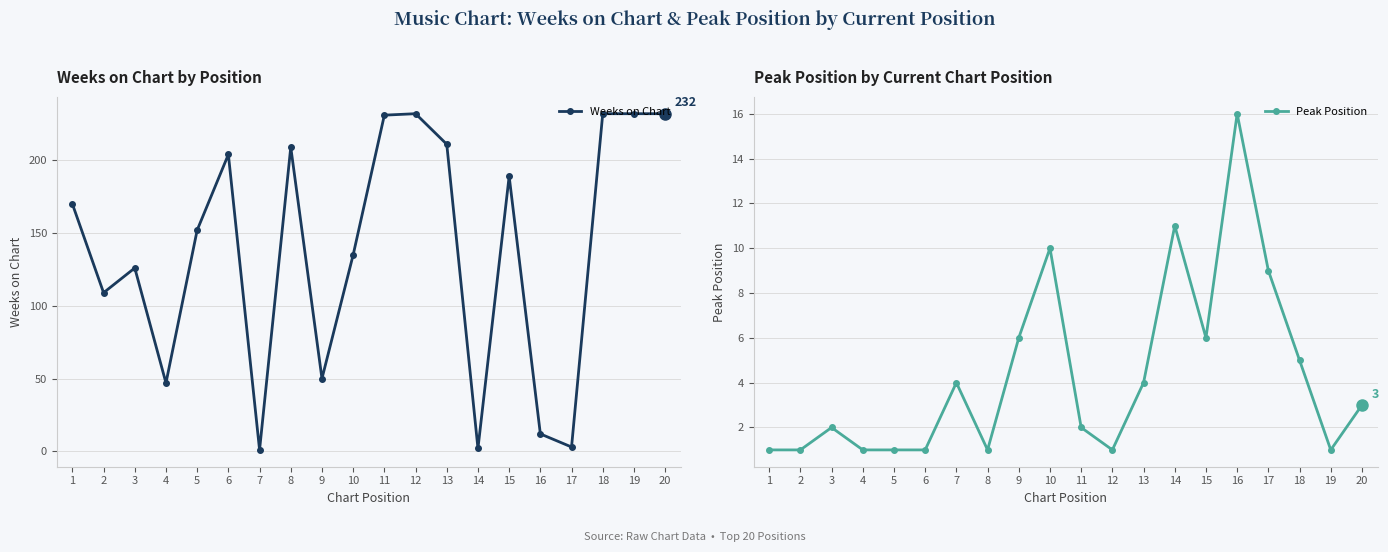

Which series has the largest total across all categories?

Weeks on Chart